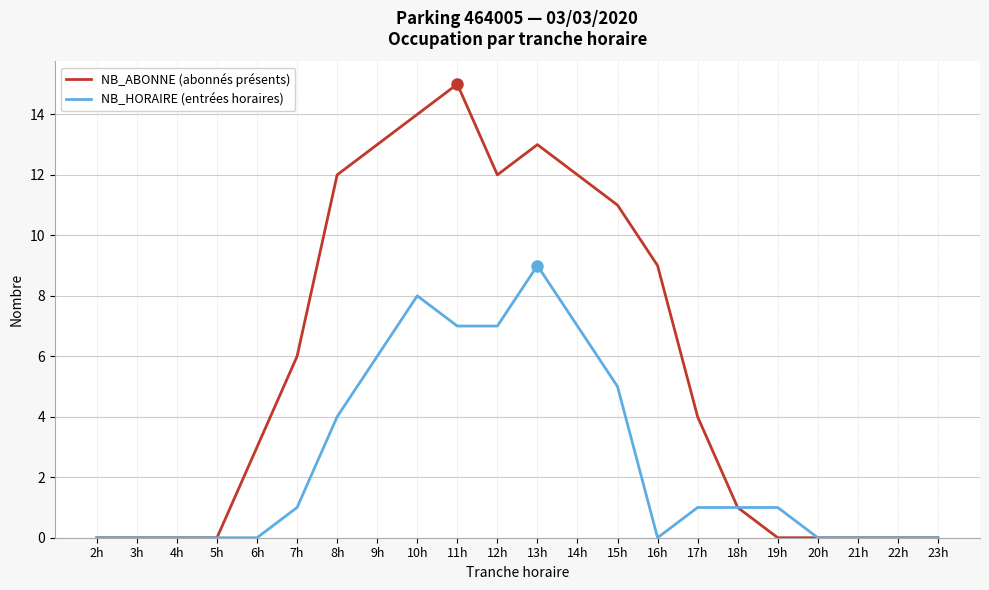

Reading left to right, list all the values displayed in this chart.

NB_ABONNE (abonnés présents): 0	0	0	0	3	6	12	13	14	15	12	13	12	11	9	4	1	0	0	0	0	0
NB_HORAIRE (entrées horaires): 0	0	0	0	0	1	4	6	8	7	7	9	7	5	0	1	1	1	0	0	0	0